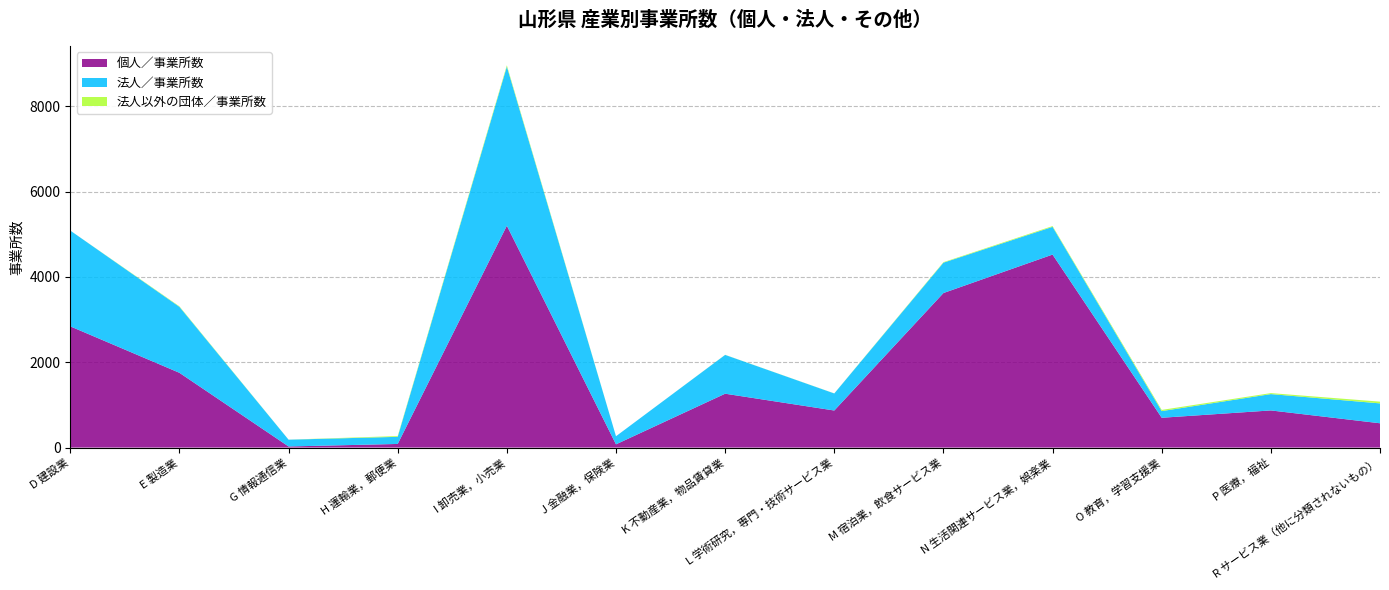

Reading right to left, extract all data points from this chart.

個人／事業所数: R サービス業（他に分類されないもの）=570	P 医療，福祉=871	O 教育，学習支援業=699	N 生活関連サービス業，娯楽業=4525	M 宿泊業，飲食サービス業=3623	L 学術研究，専門・技術サービス業=869	K 不動産業，物品賃貸業=1263	J 金融業，保険業=76	I 卸売業，小売業=5202	H 運輸業，郵便業=85	G 情報通信業=26	E 製造業=1753	D 建設業=2842
法人／事業所数: R サービス業（他に分類されないもの）=466	P 医療，福祉=383	O 教育，学習支援業=156	N 生活関連サービス業，娯楽業=650	M 宿泊業，飲食サービス業=712	L 学術研究，専門・技術サービス業=400	K 不動産業，物品賃貸業=910	J 金融業，保険業=190	I 卸売業，小売業=3731	H 運輸業，郵便業=167	G 情報通信業=159	E 製造業=1547	D 建設業=2246
法人以外の団体／事業所数: R サービス業（他に分類されないもの）=41	P 医療，福祉=23	O 教育，学習支援業=28	N 生活関連サービス業，娯楽業=18	M 宿泊業，飲食サービス業=12	L 学術研究，専門・技術サービス業=2	K 不動産業，物品賃貸業=2	J 金融業，保険業=0	I 卸売業，小売業=30	H 運輸業，郵便業=18	G 情報通信業=1	E 製造業=12	D 建設業=0